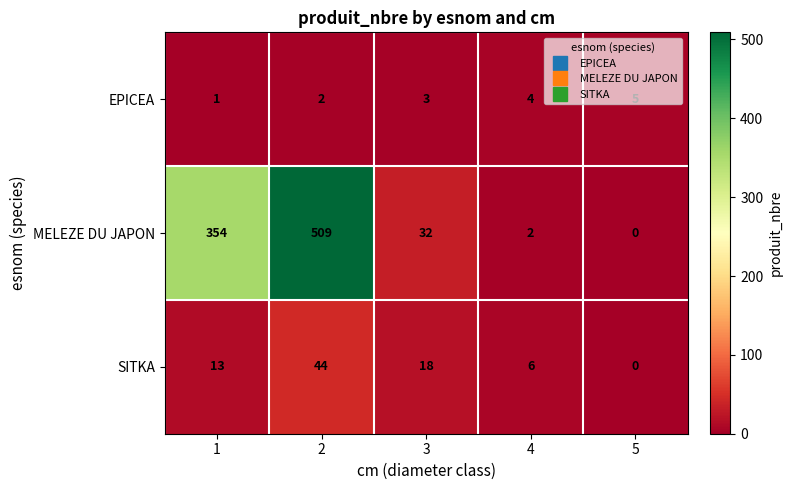

What is the total value across all series at 5?

5